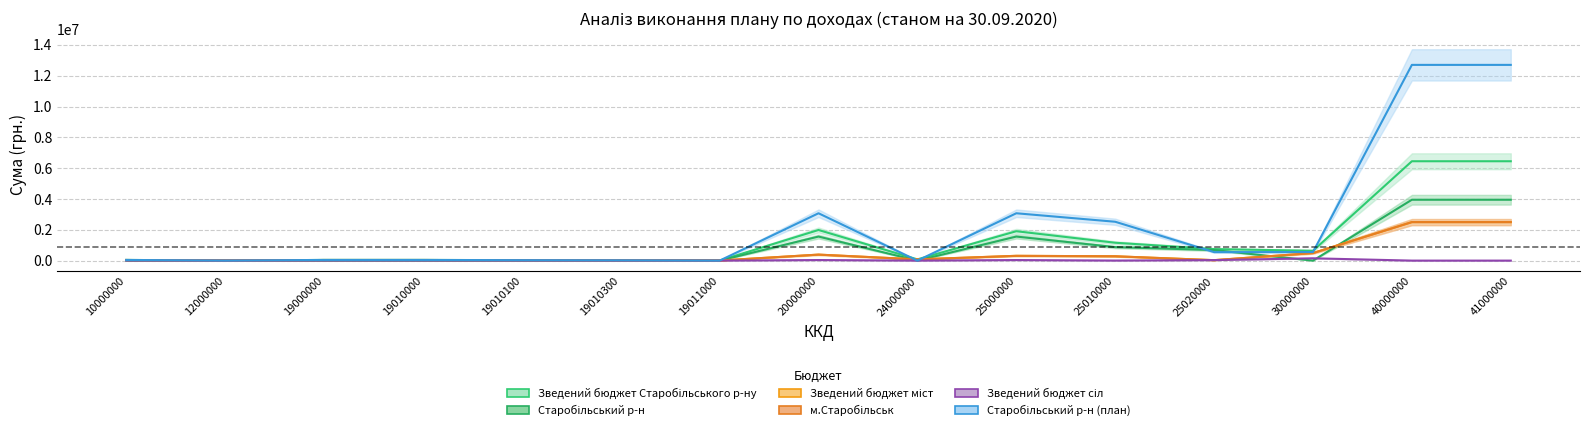

What is the sum of the Зведений бюджет міст values at 19010300 and 24000000?

90006.5